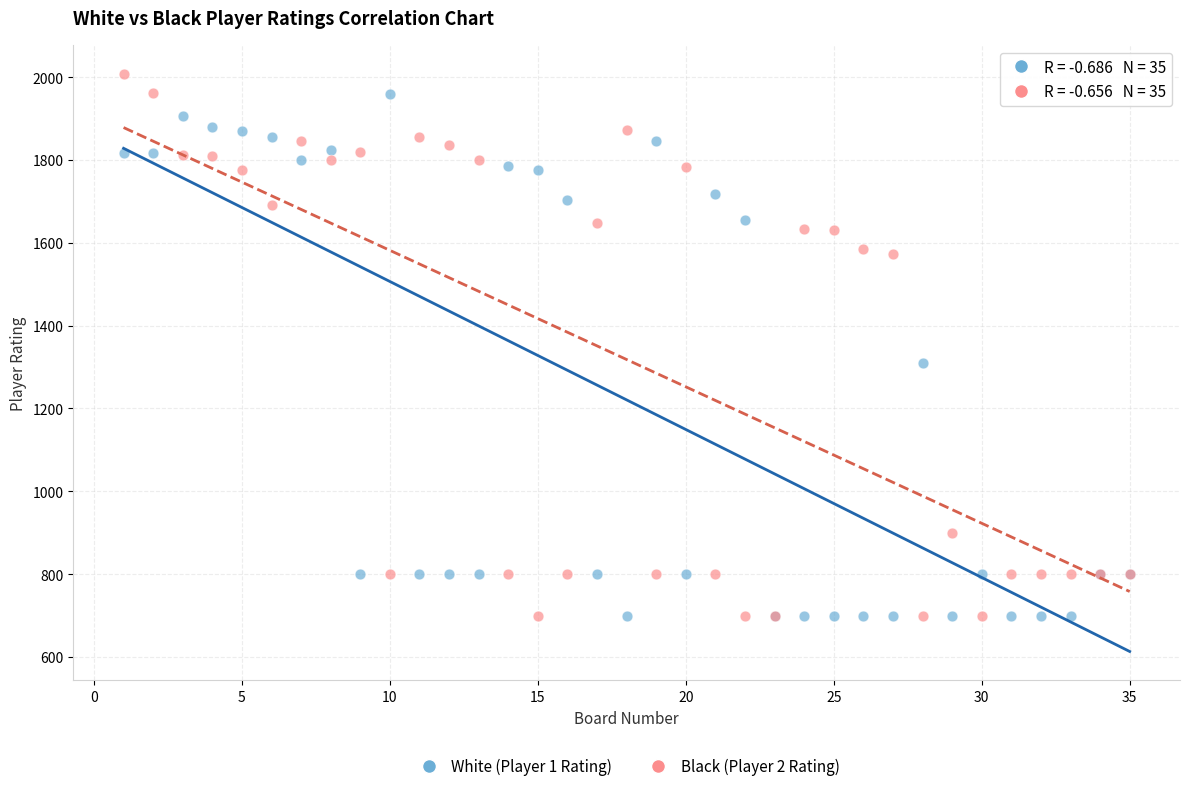

What is the X range (max minus min) for the scatter plot?

34